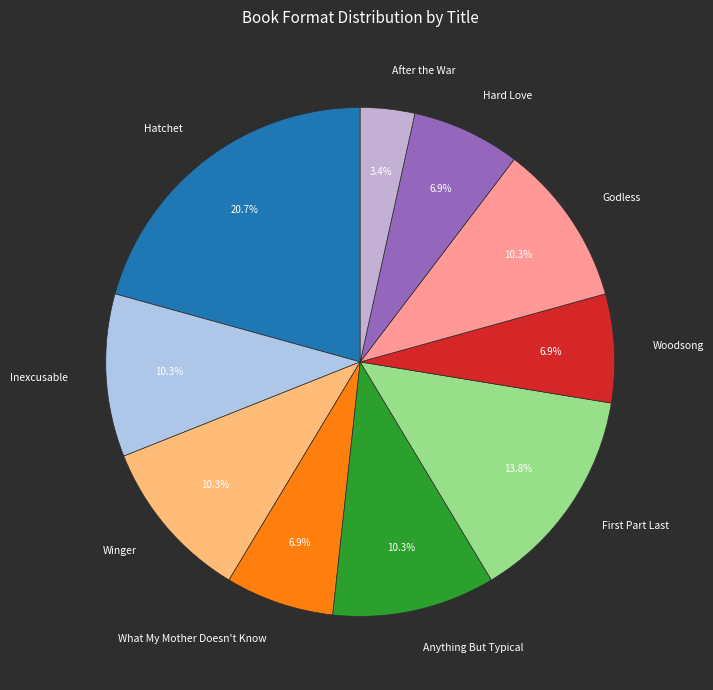

What is the smallest slice in the pie chart?

After the War